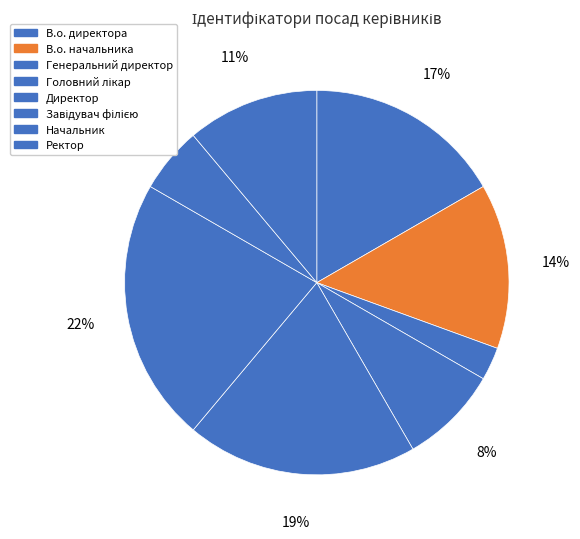

To the nearest percent, what is the average slice percentage?

12%